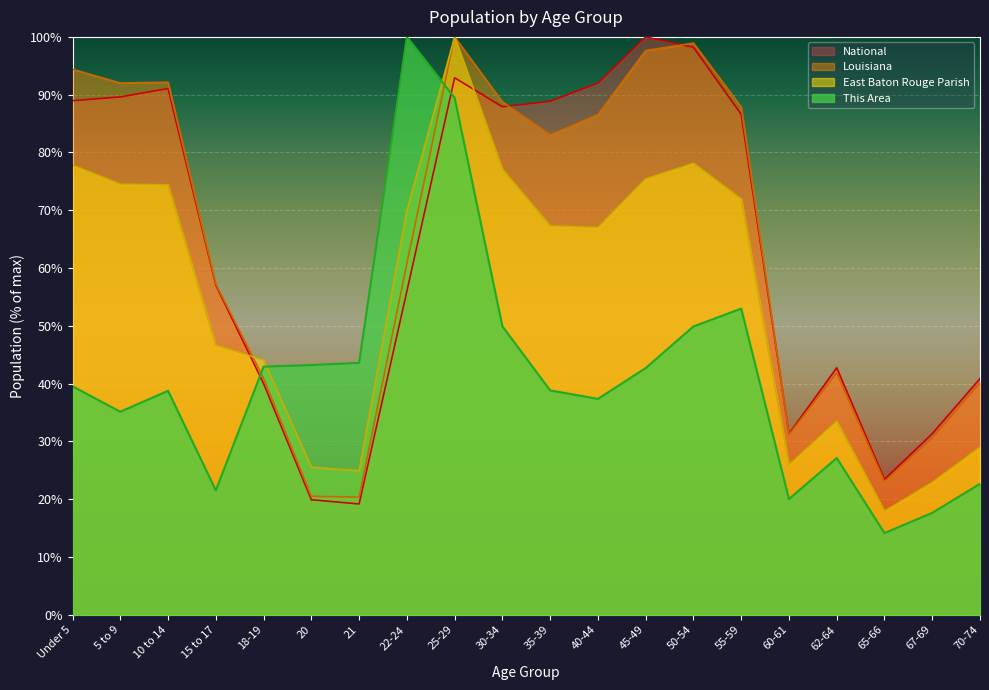

Where do This Area and East Baton Rouge Parish first cross each other?

18-19 and 20